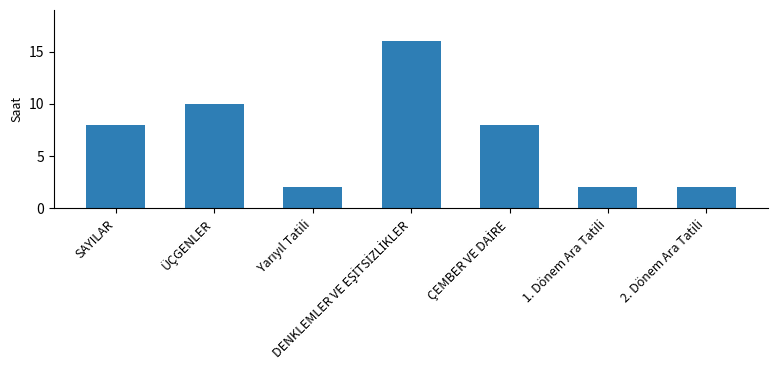

What is the minimum value shown in the chart?

2